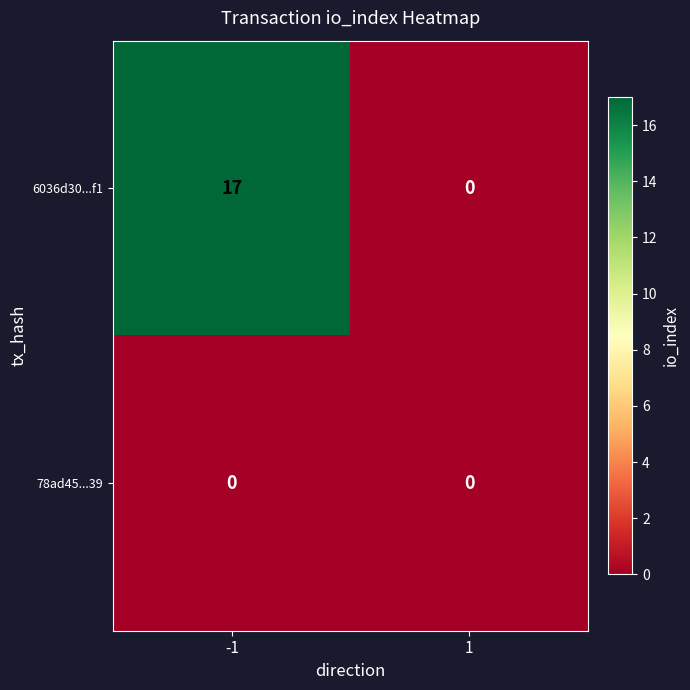

Which series has the largest total across all categories?

6036d30...f1